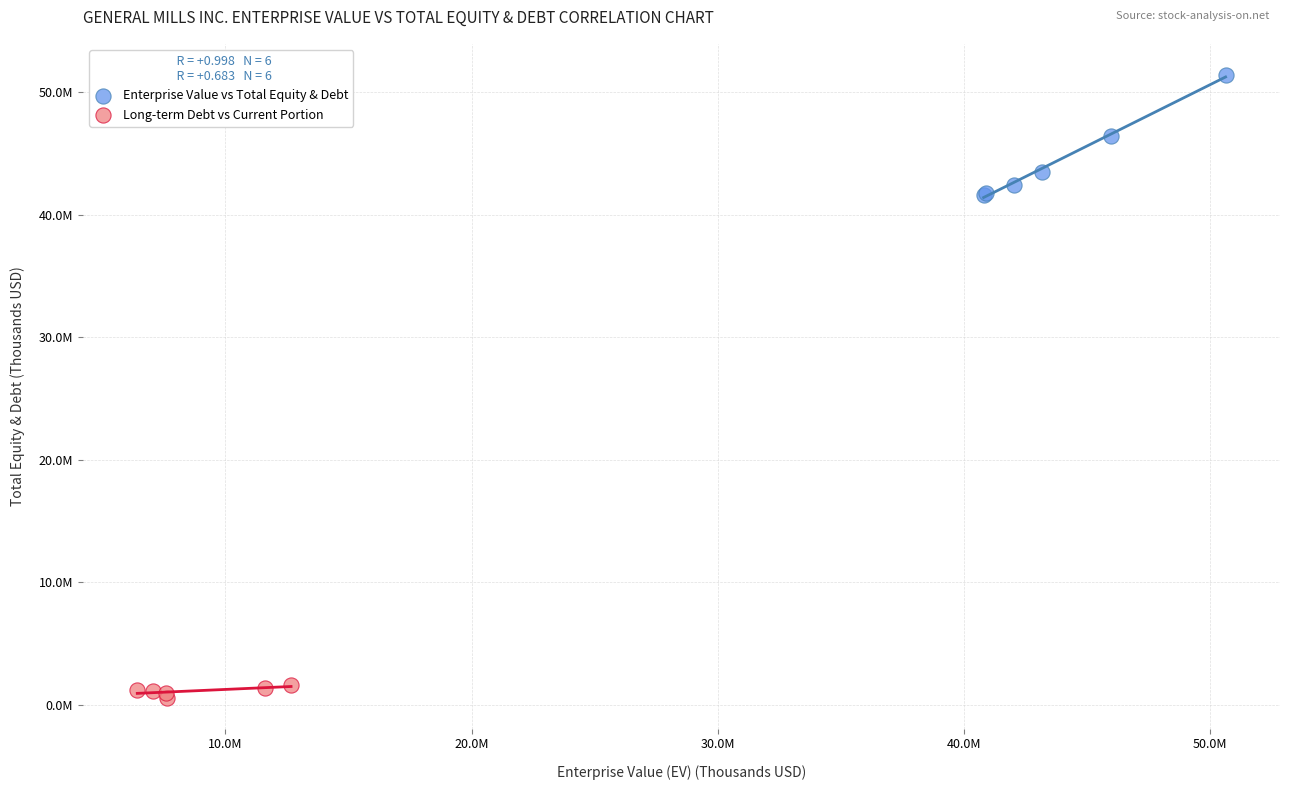

What are all the series names shown in the legend?

Enterprise Value vs Total Equity & Debt, Long-term Debt vs Current Portion